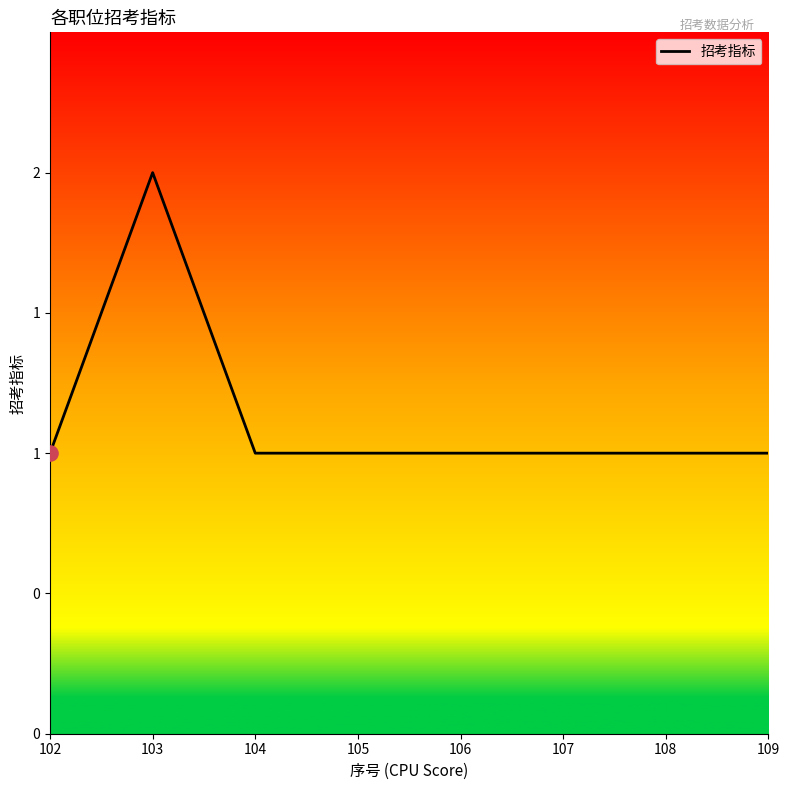

Which has a higher value, 107 or 109?

107